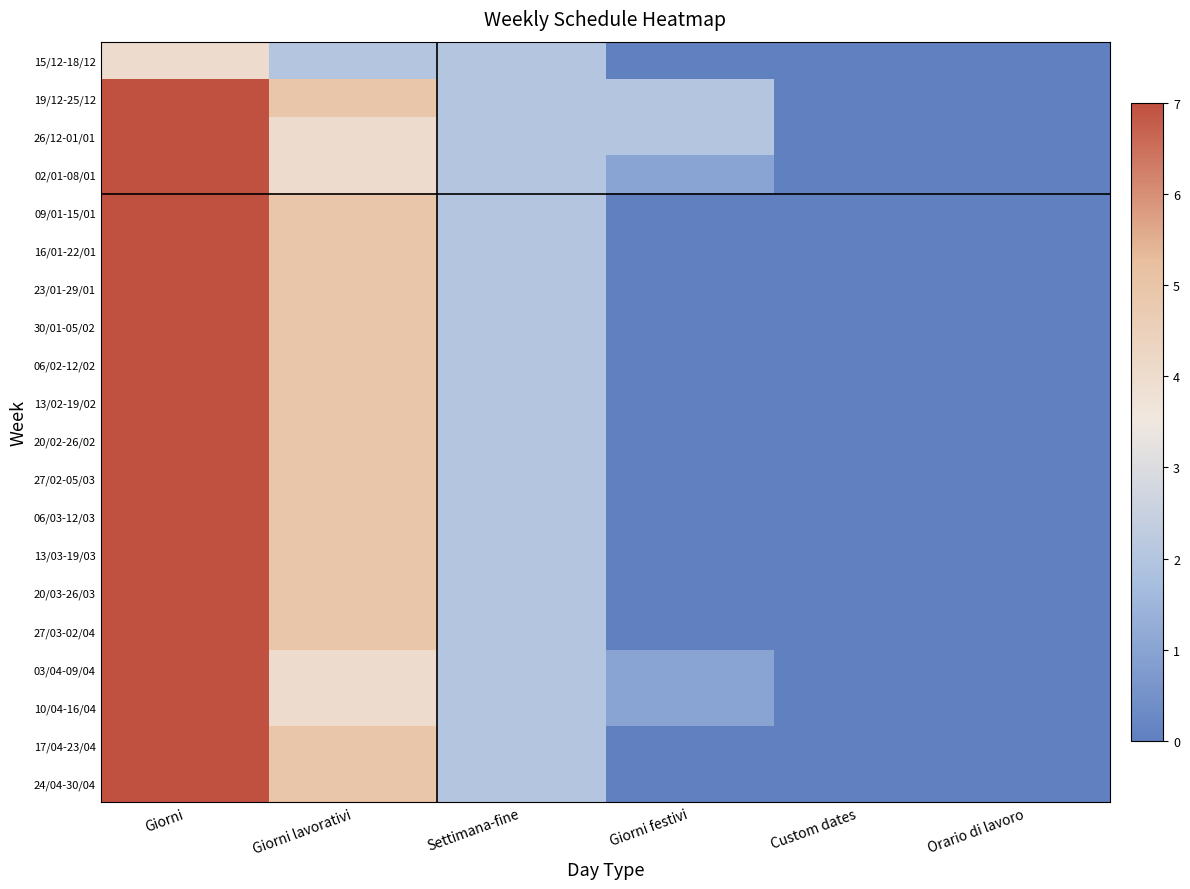

How many distinct data groups are displayed?

20